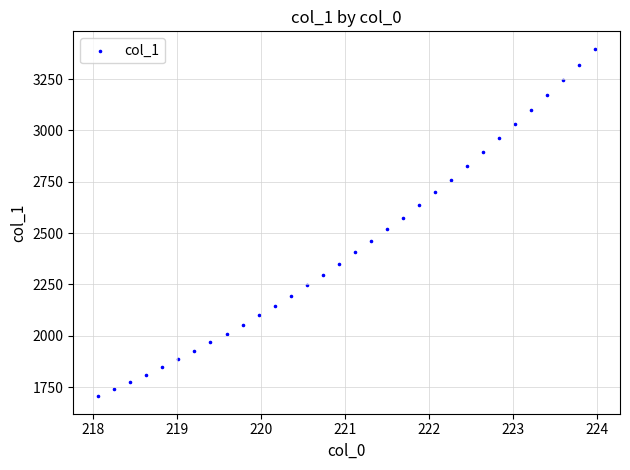

What is the range of X values (max minus min)?

5.9